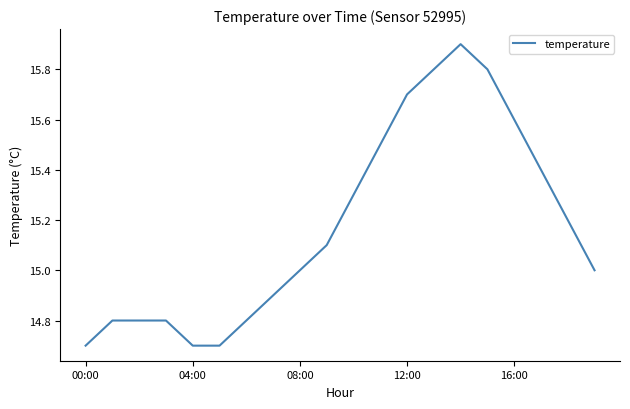

What is the minimum value shown in the chart?

14.7